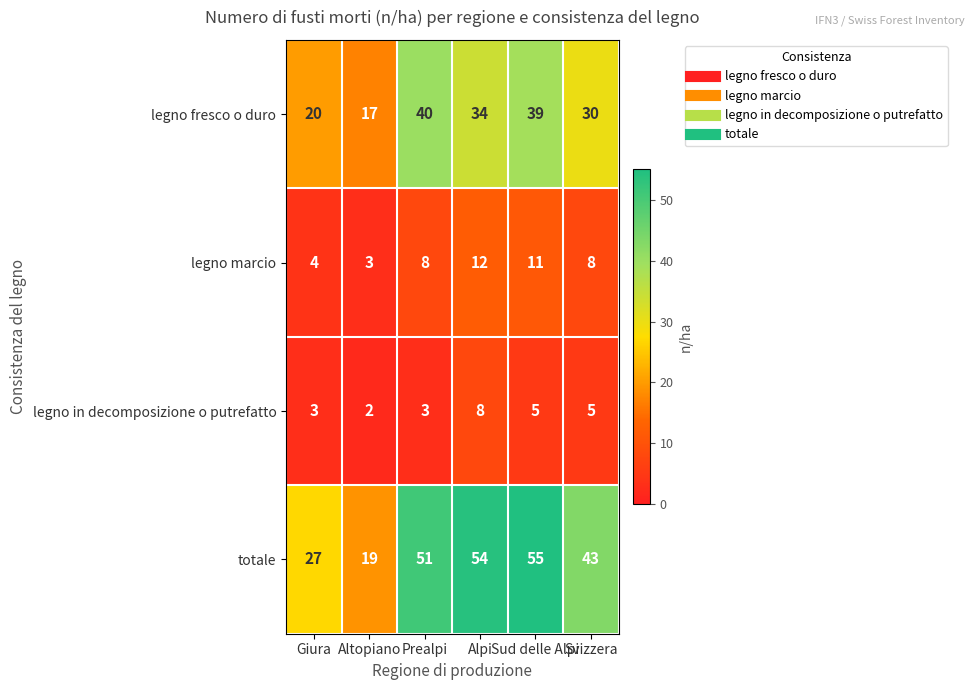

Between Giura and Alpi, which series saw the biggest shift?

totale